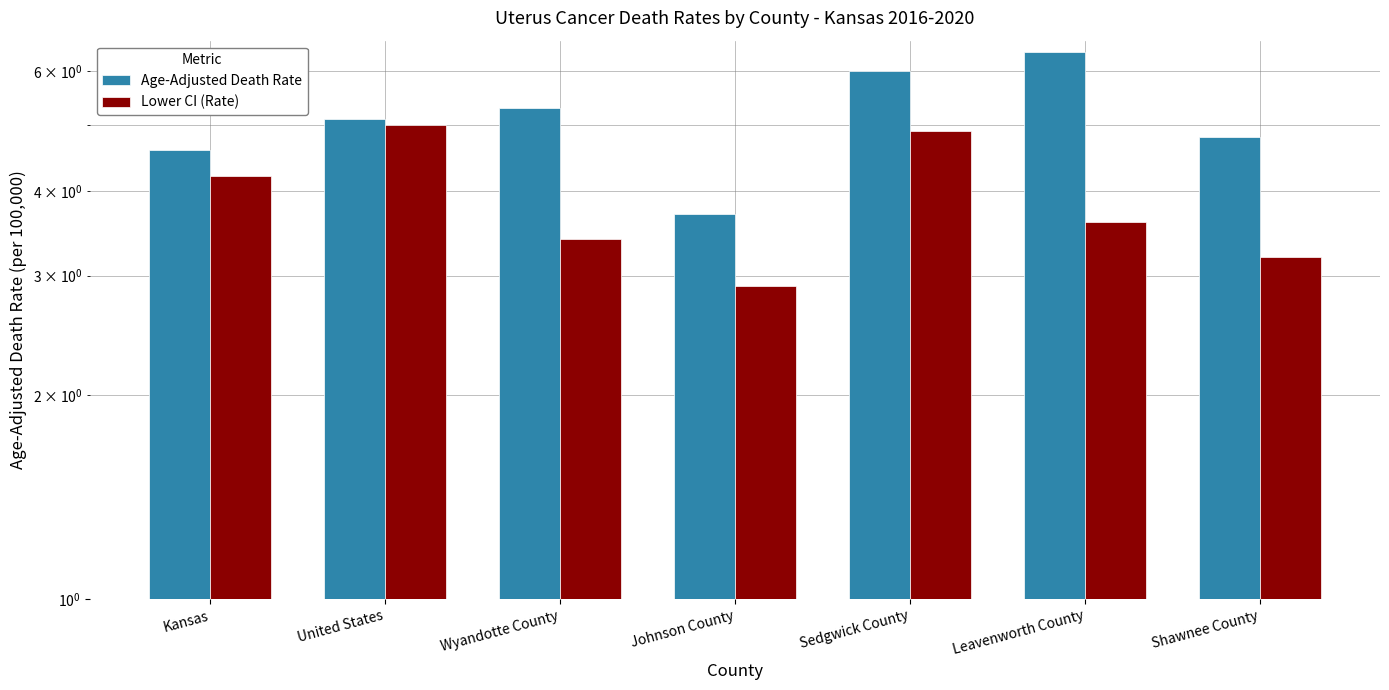

Reading left to right, transcribe all the data shown in this chart.

Age-Adjusted Death Rate: 4.6	5.1	5.3	3.7	6.0	6.4	4.8
Lower CI (Rate): 4.2	5.0	3.4	2.9	4.9	3.6	3.2